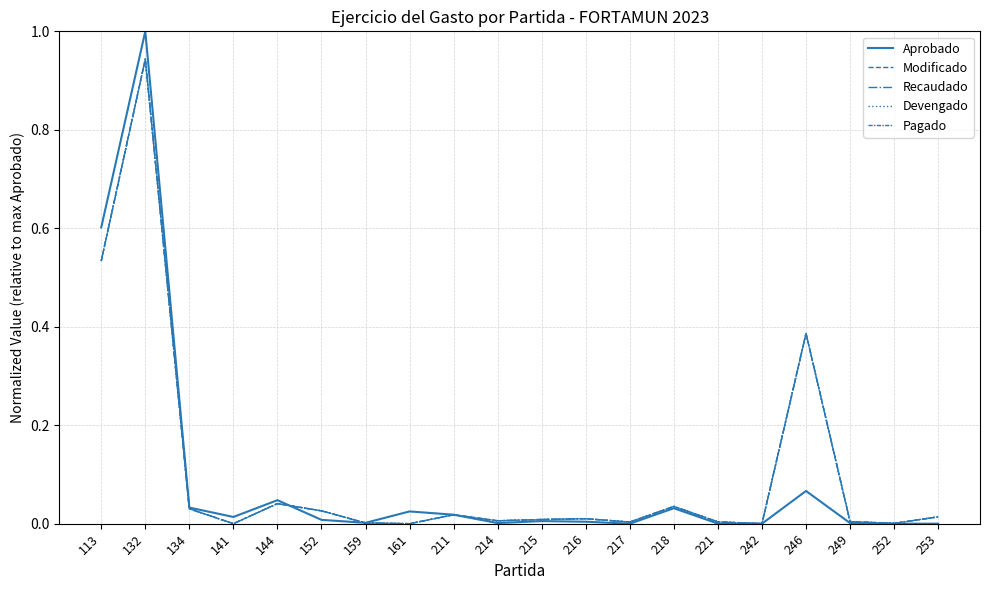

Does the chart have visible grid lines?

Yes